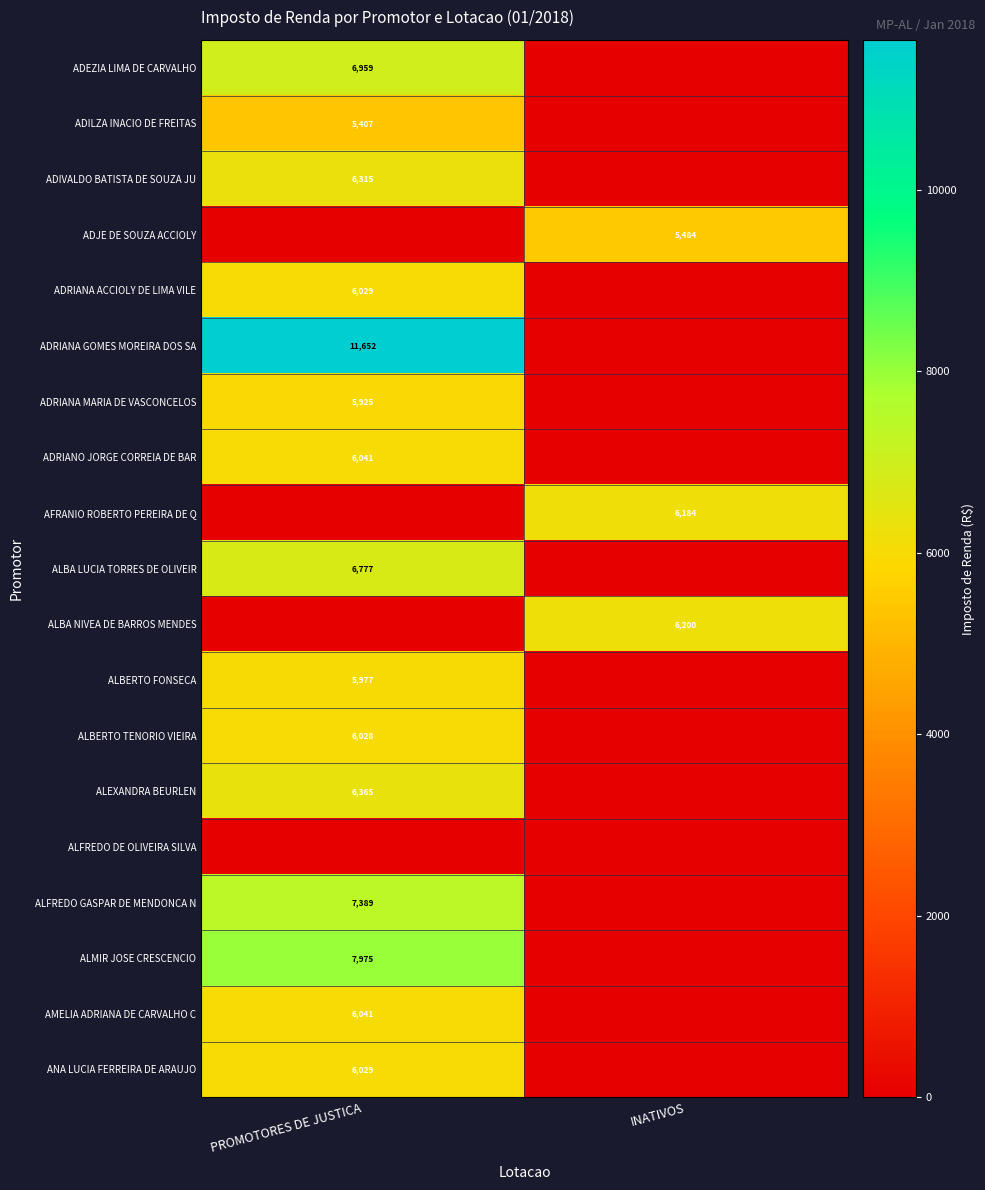

Is it true that AFRANIO ROBERTO PEREIRA DE Q equals 2765 at INATIVOS?

False